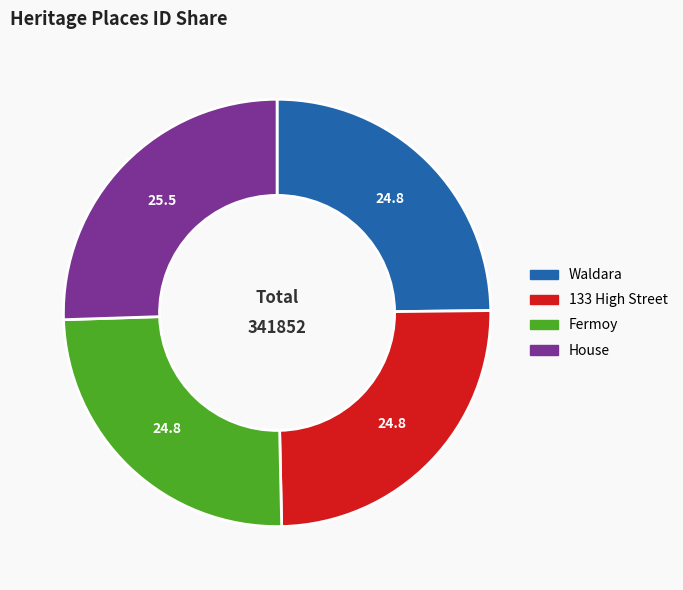

True or false: Waldara accounts for 14% of the total.

False